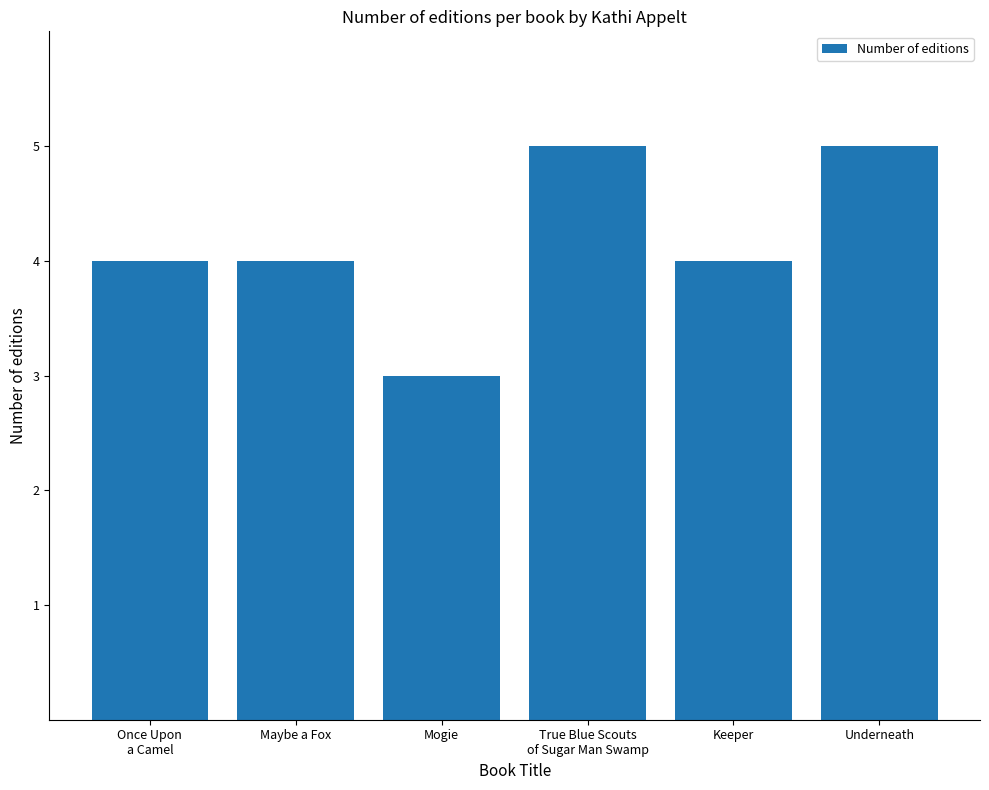

Which label corresponds to the smallest value in the chart?

Mogie